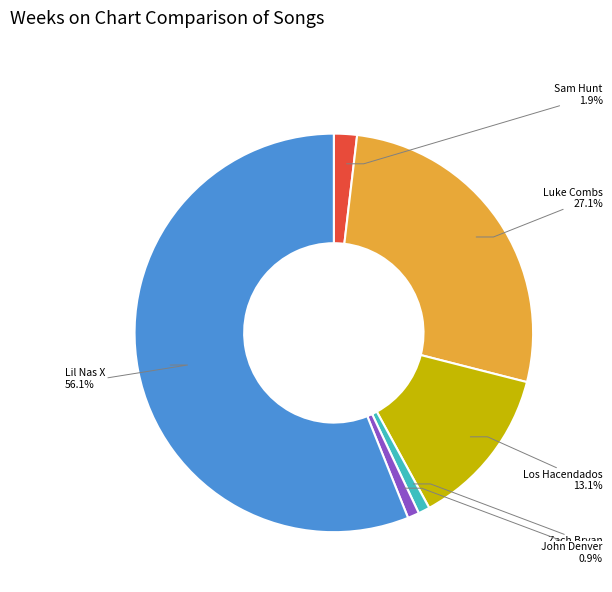

How many slices are in this pie chart?

6